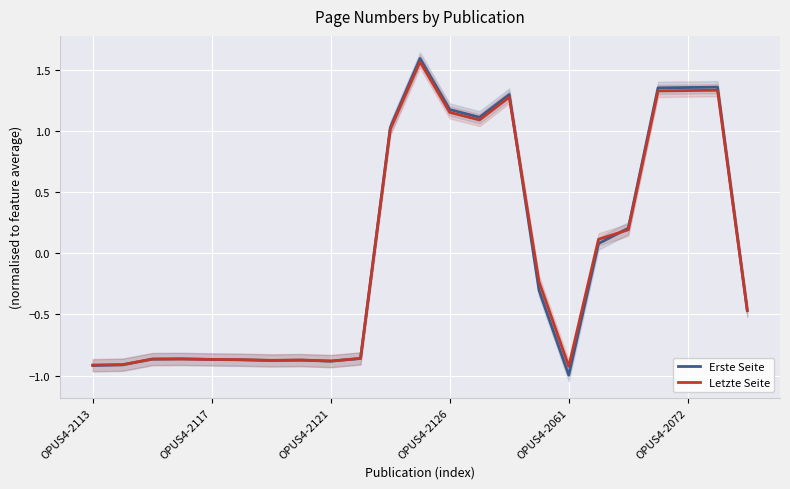

After their last crossing, which series has the higher values: Erste Seite or Letzte Seite?

Letzte Seite